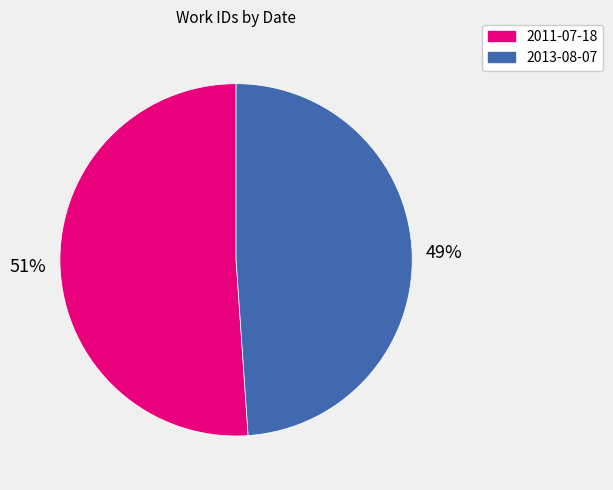

Does 2011-07-18 represent more than half of the total?

Yes